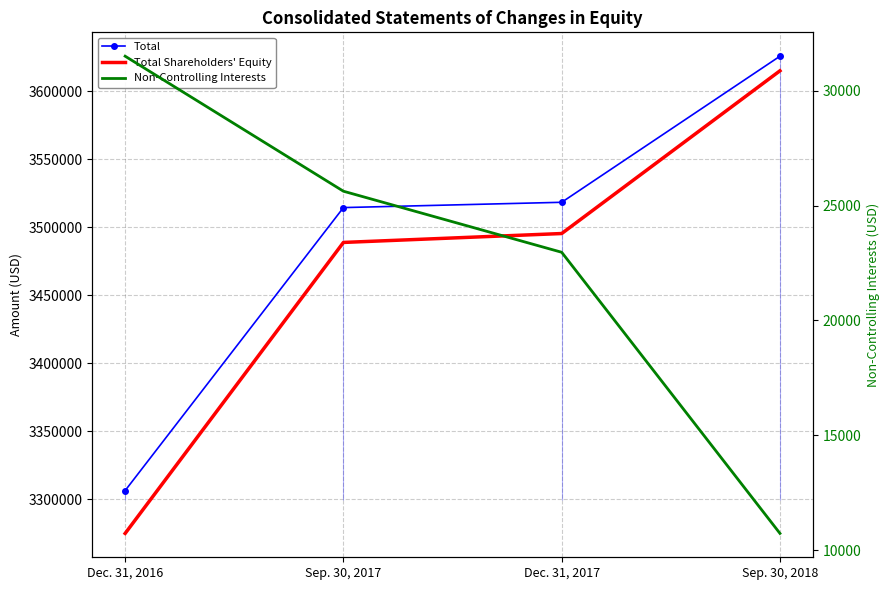

What is the difference between the maximum and minimum values in the Non-Controlling Interests series?

20775